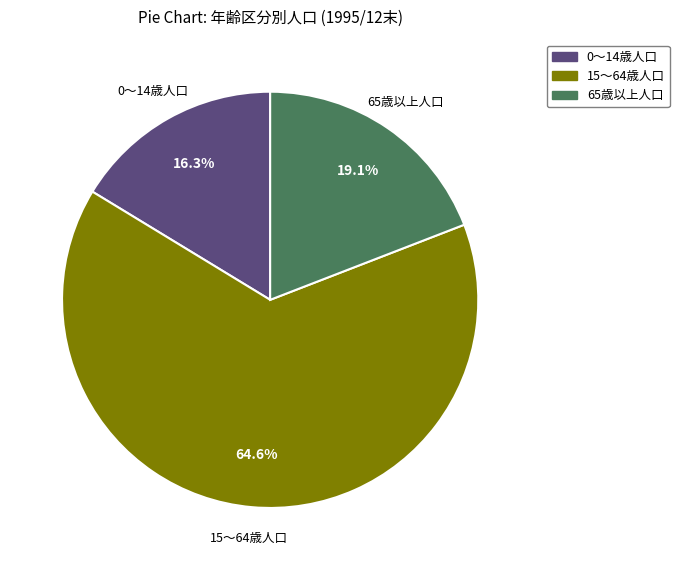

To the nearest percent, what portion does 65歳以上人口 represent?

19%